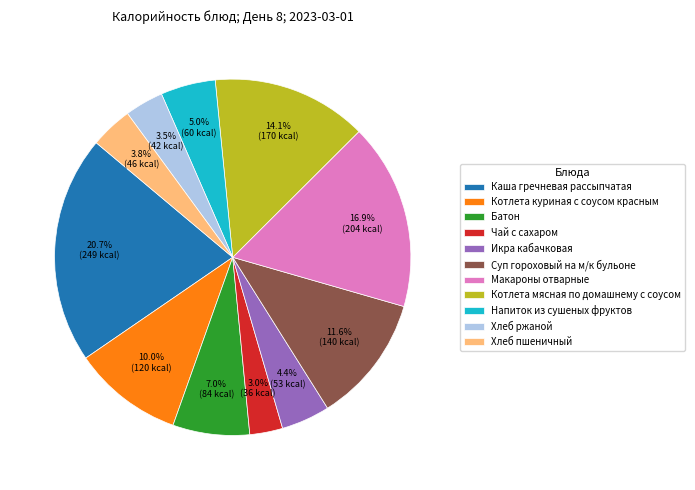

Is the sum of Суп гороховый на м/к бульоне and Хлеб ржаной greater than half?

No